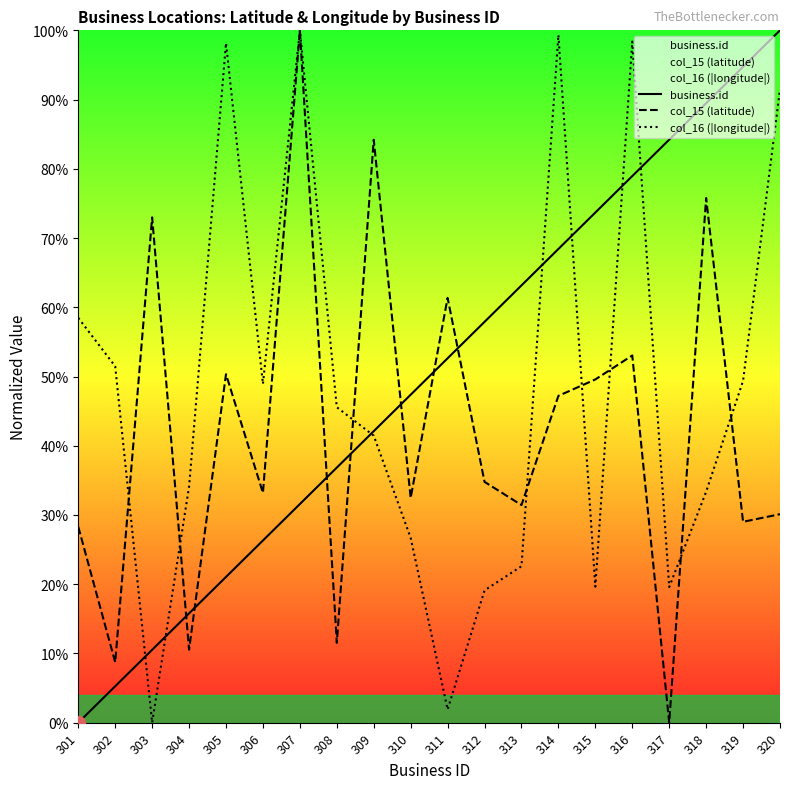

Rank the categories by col_16 (|longitude|) value from lowest to highest.

303, 311, 312, 317, 315, 313, 310, 318, 304, 309, 308, 306, 319, 302, 301, 320, 305, 316, 314, 307